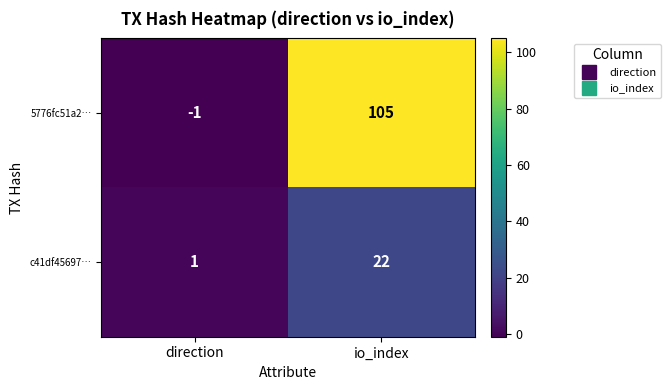

What is the difference between the highest and lowest values at io_index?

83